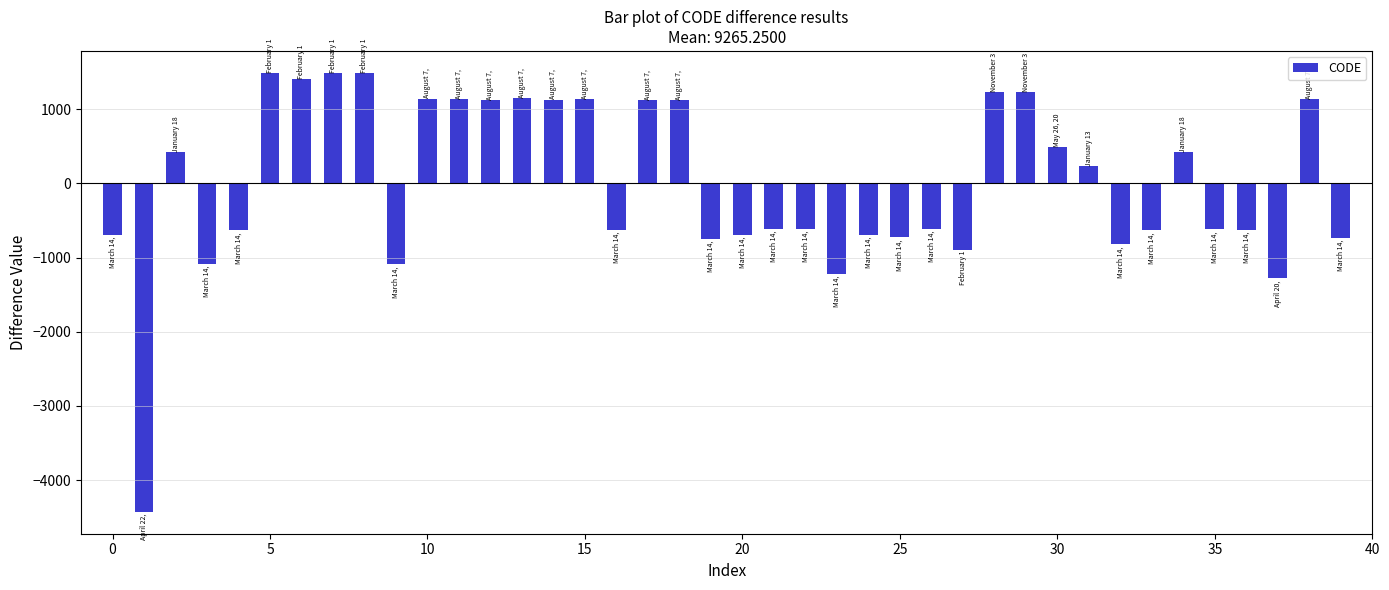

What is the minimum value shown in the chart?

-4428.2